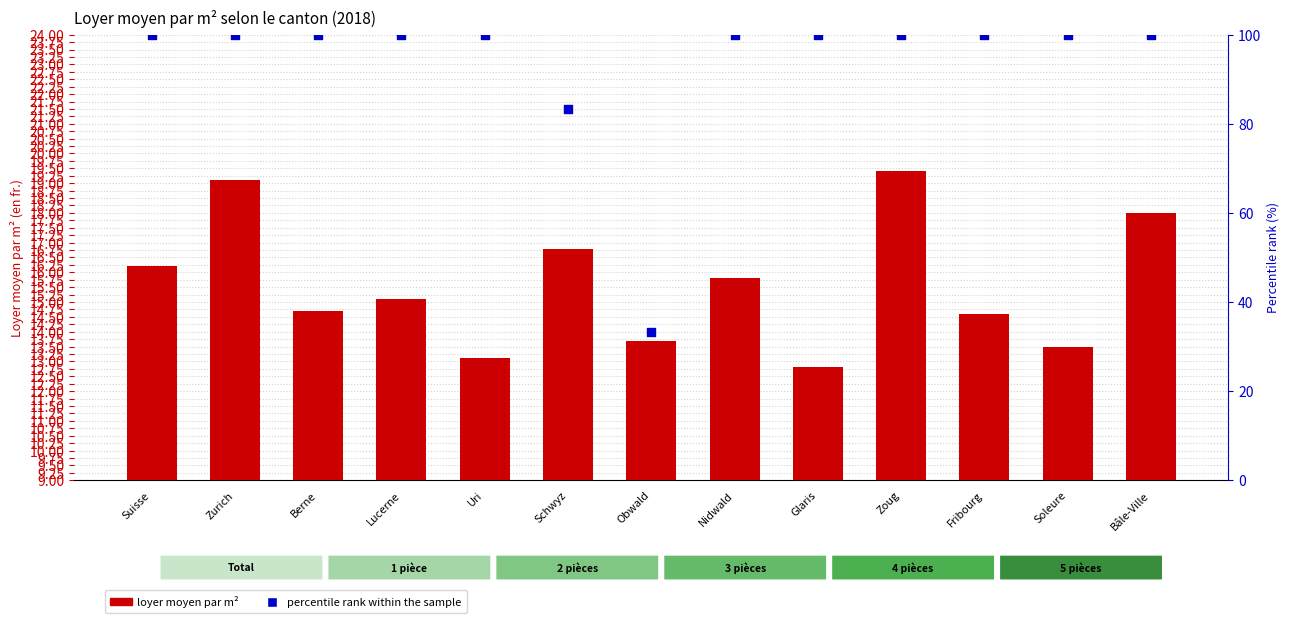

Which series has the largest Y range (max minus min)?

percentile rank within the sample